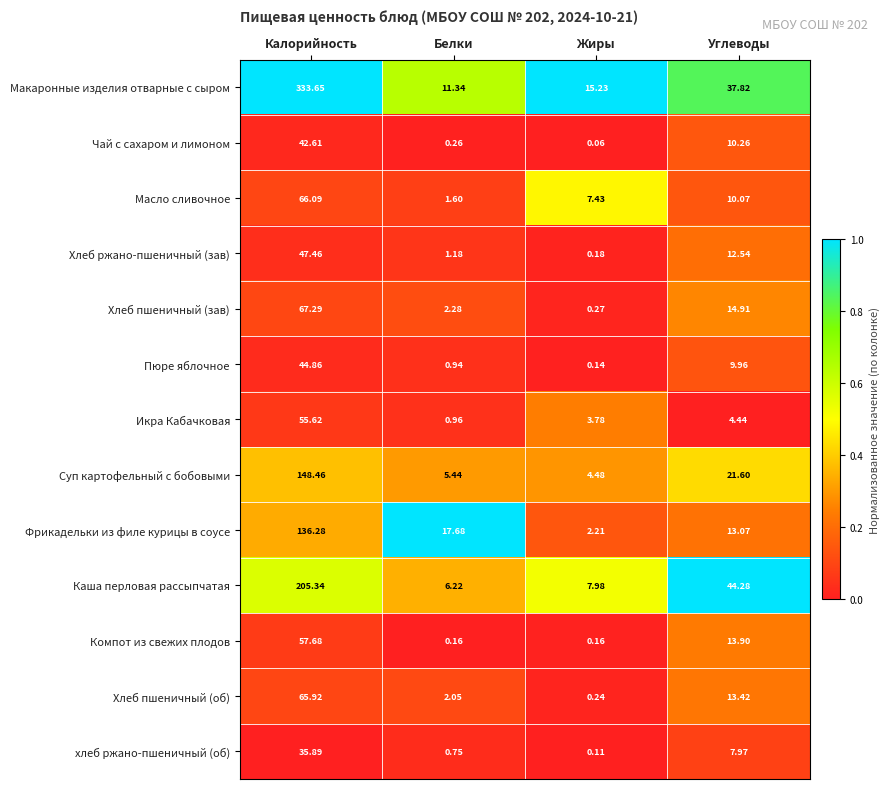

Between Белки and Жиры, which series saw the biggest shift?

Фрикадельки из филе курицы в соусе